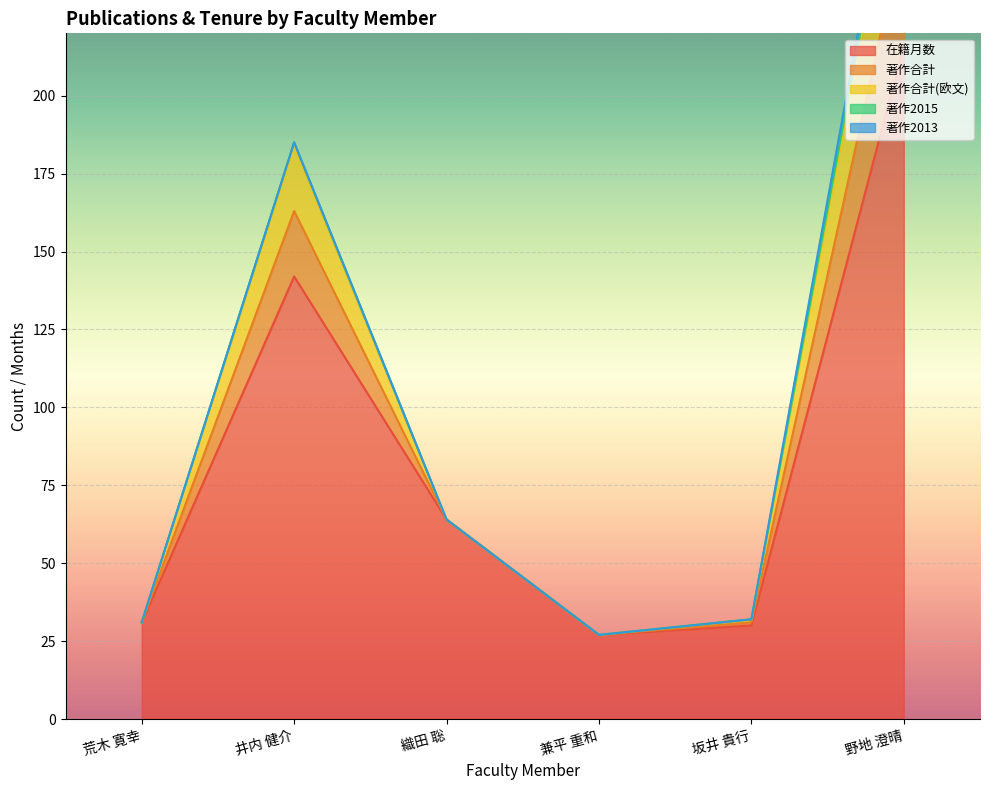

What is the minimum value for 在籍月数?

27